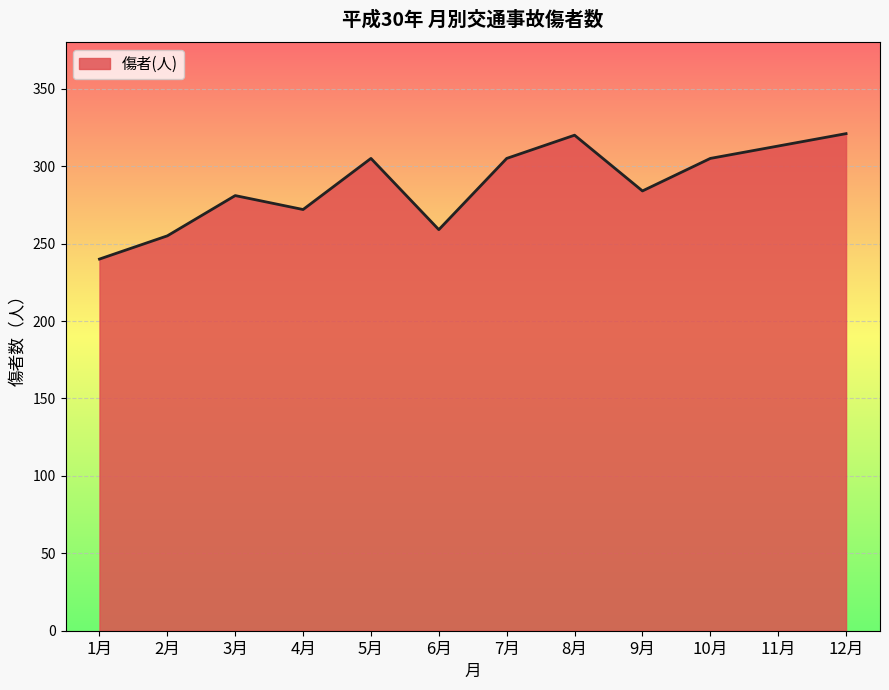

What is the difference between the maximum and minimum values?

81